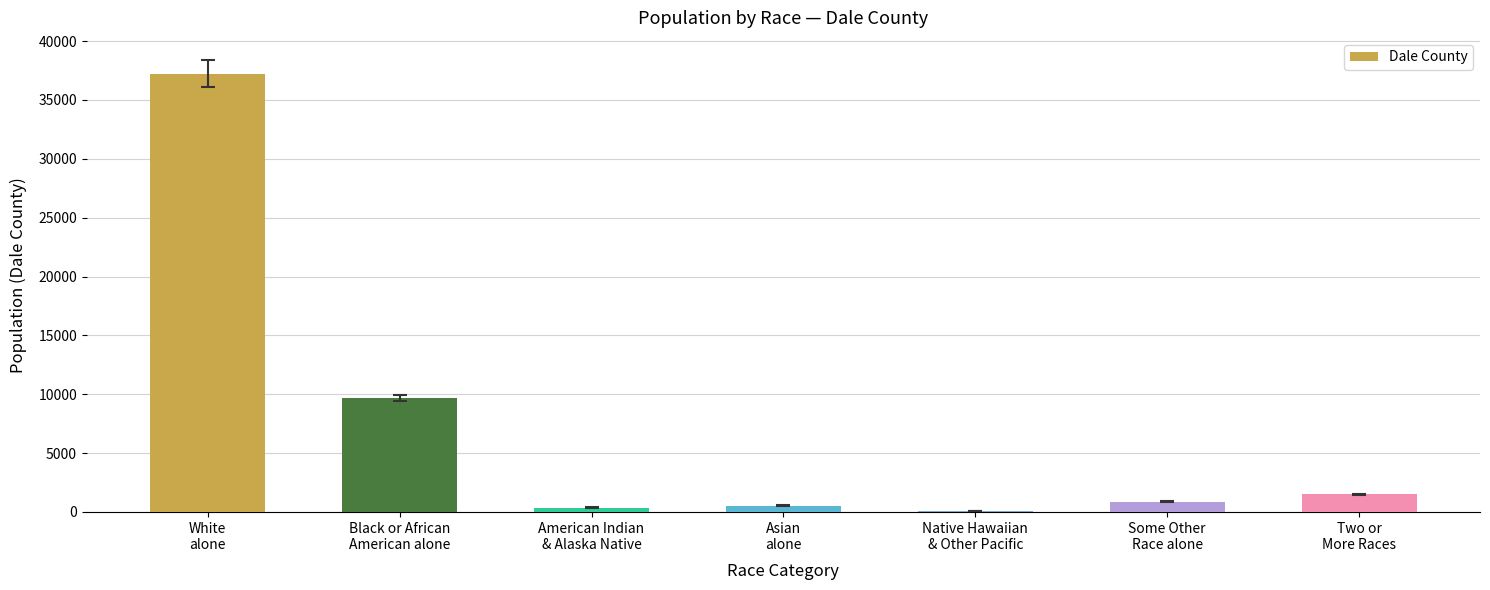

The chart shows a value of 25562 at White
alone. True or false?

False